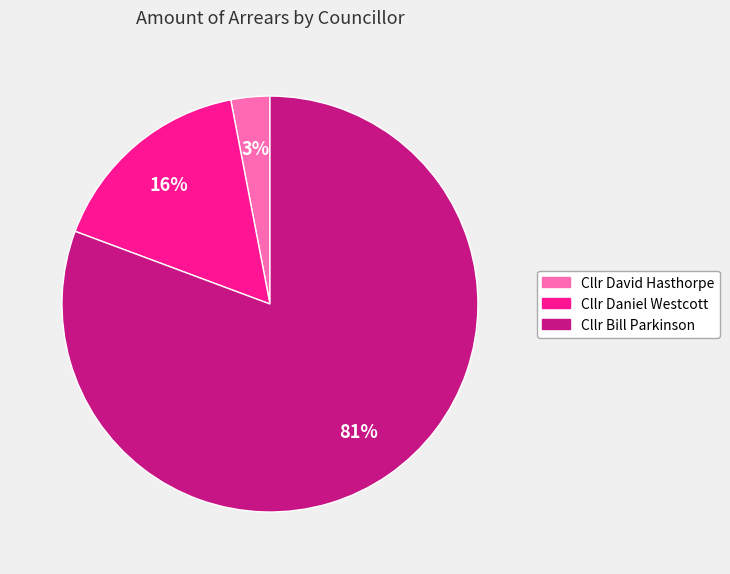

To the nearest percent, what portion does Cllr Daniel Westcott represent?

16%